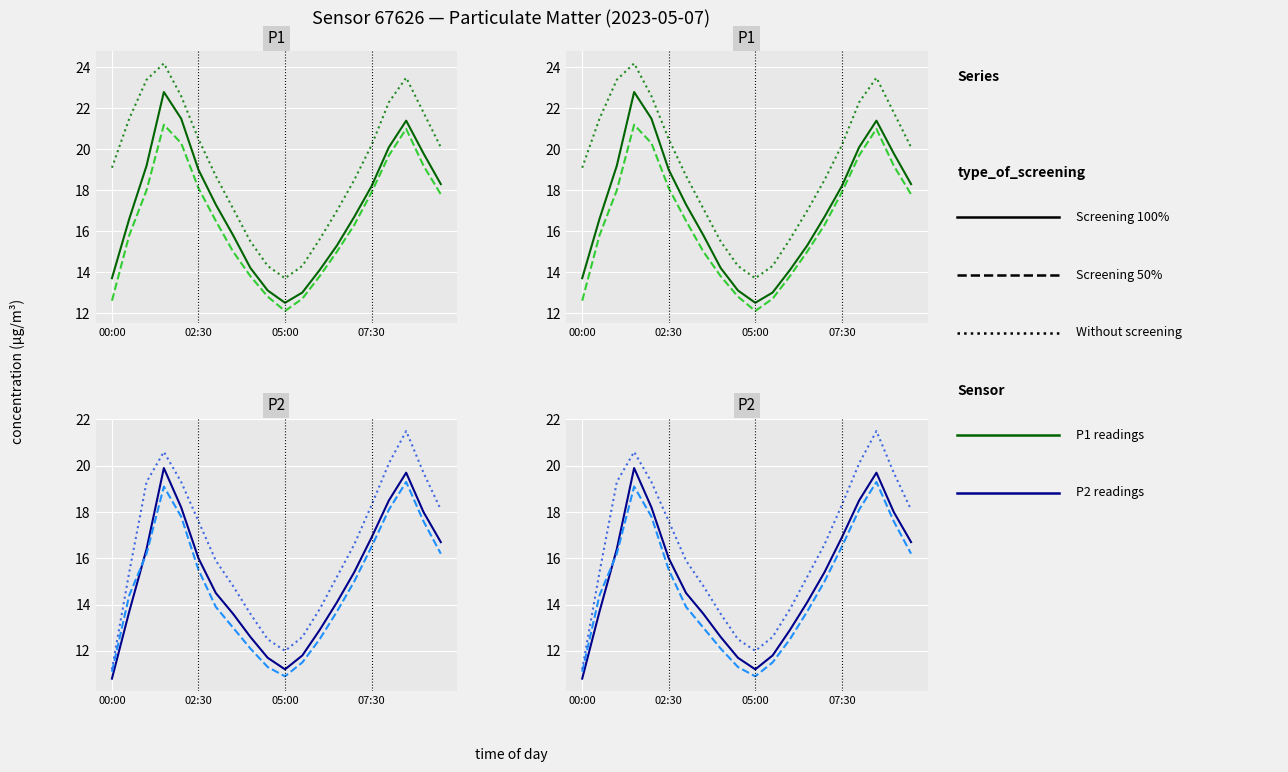

What is the difference between the P1_dashed values at 01:30 and 05:30?

8.5